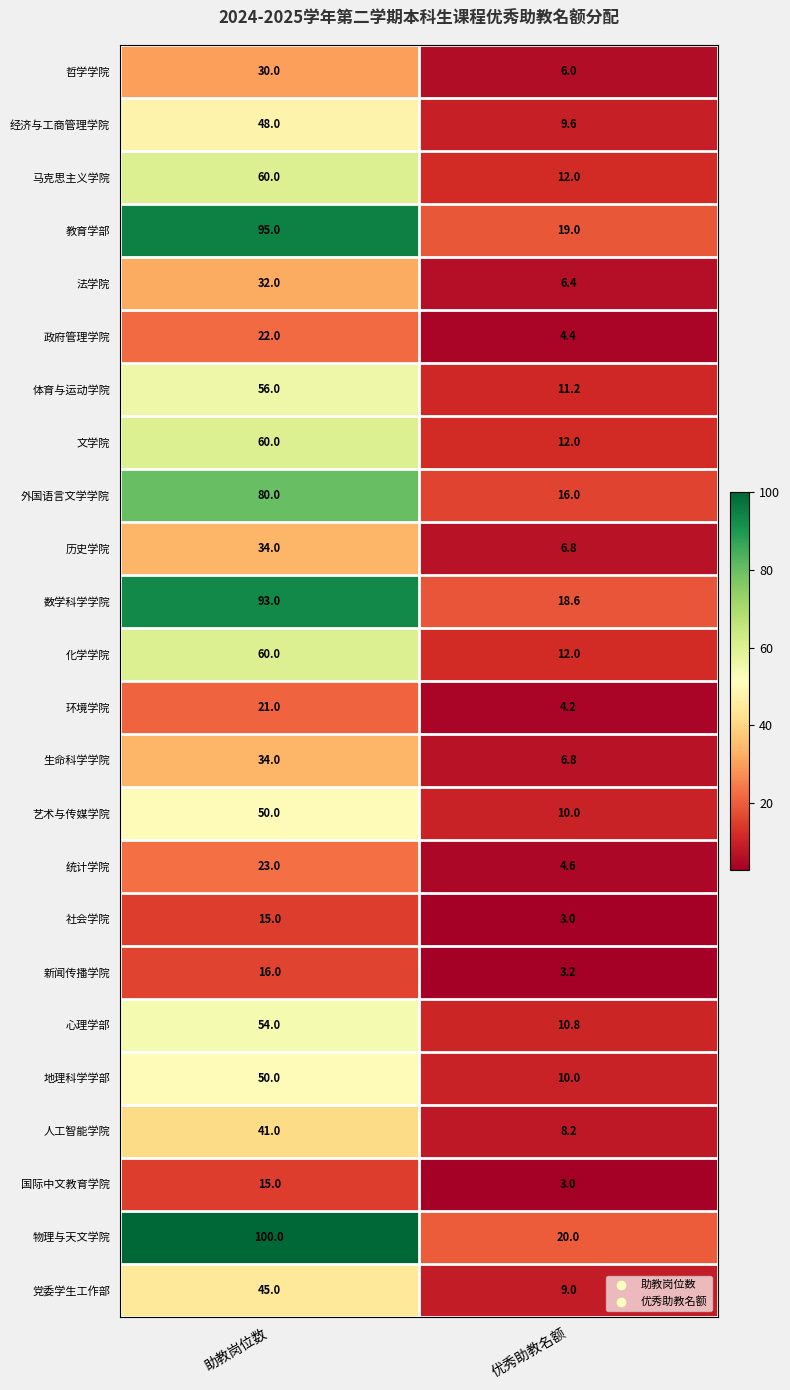

Which series has the largest range (max minus min)?

物理与天文学院